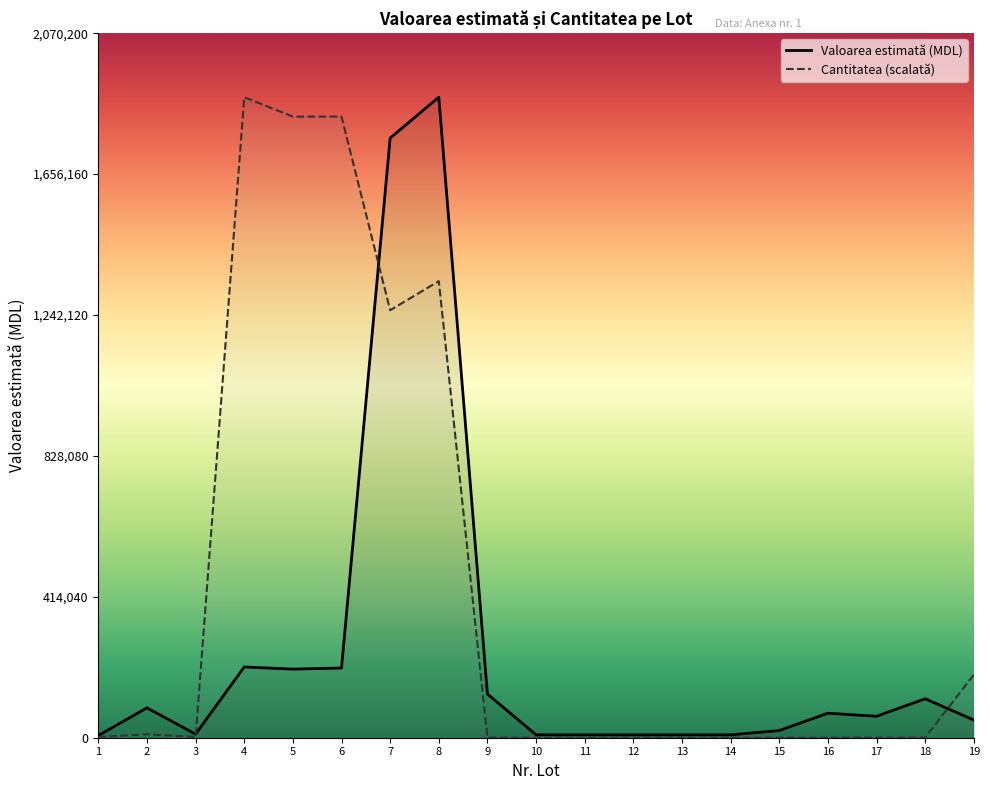

Does the chart display data point markers on the line(s)?

No